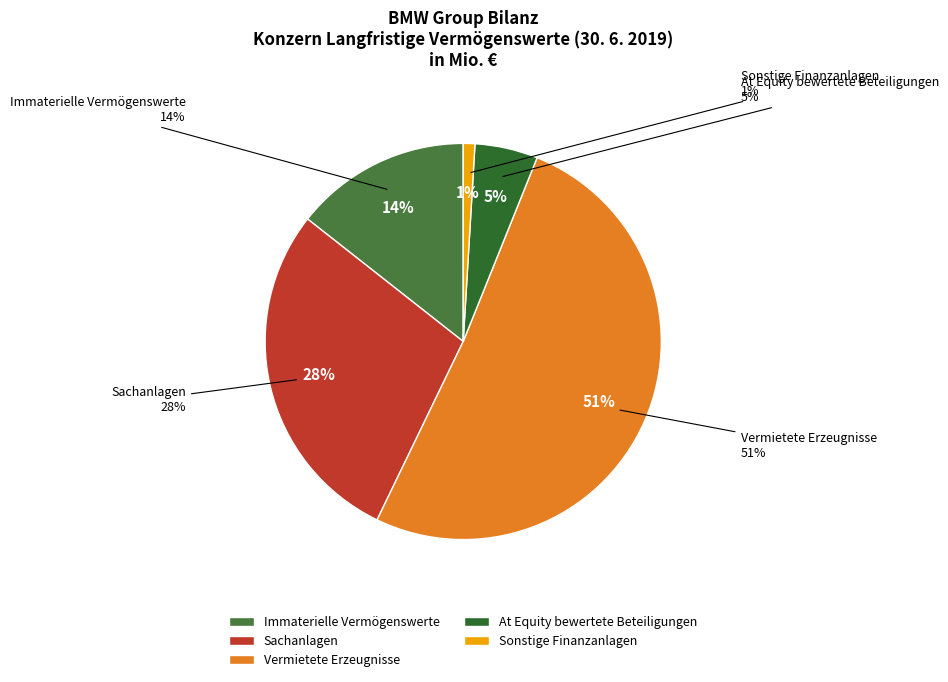

Rank the categories by value from lowest to highest.

Sonstige Finanzanlagen, At Equity bewertete Beteiligungen, Immaterielle Vermögenswerte, Sachanlagen, Vermietete Erzeugnisse